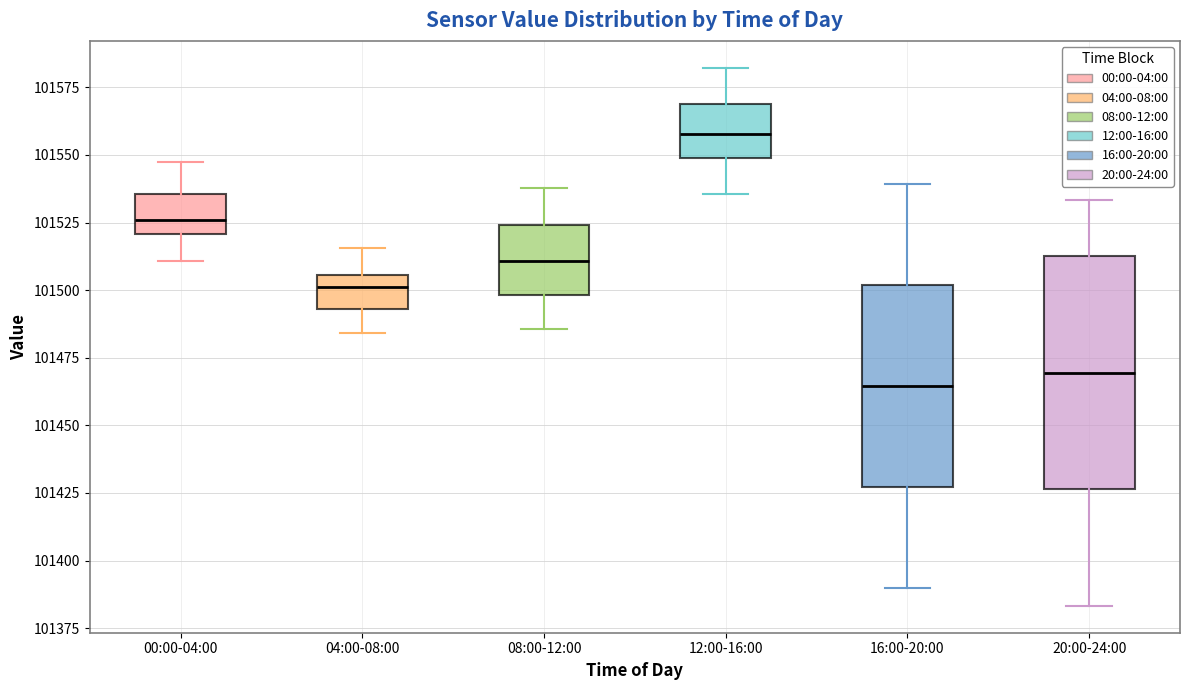

Reading left to right, transcribe this box plot: for each box, give where its median line is, the range the box spans, and where its two whiskers end, as read against the y-axis. The values are not printed on the chart, so give them approximately, as read against the axis.

00:00-04:00: median 101525, box 101520 to 101535, whiskers 101510 to 101545
04:00-08:00: median 101500, box 101495 to 101505, whiskers 101485 to 101515
08:00-12:00: median 101510, box 101500 to 101525, whiskers 101485 to 101540
12:00-16:00: median 101560, box 101550 to 101570, whiskers 101535 to 101580
16:00-20:00: median 101465, box 101425 to 101500, whiskers 101390 to 101540
20:00-24:00: median 101470, box 101425 to 101515, whiskers 101385 to 101535